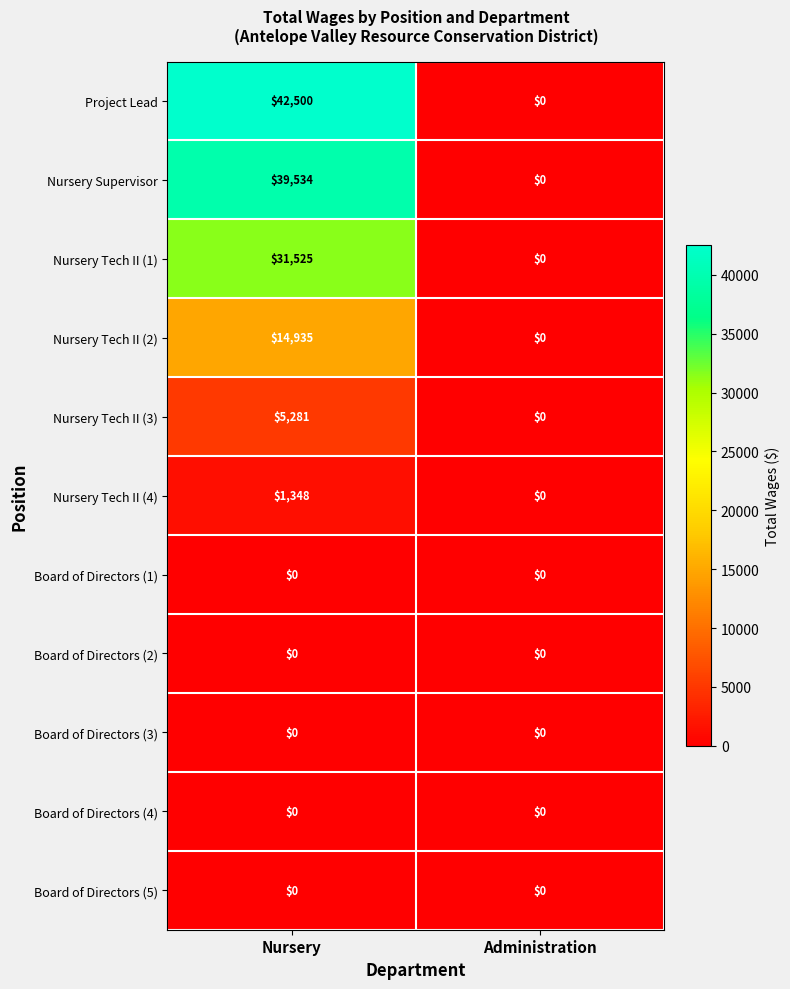

The Nursery Tech II (4) series shows 1348 at Nursery. True or false?

True